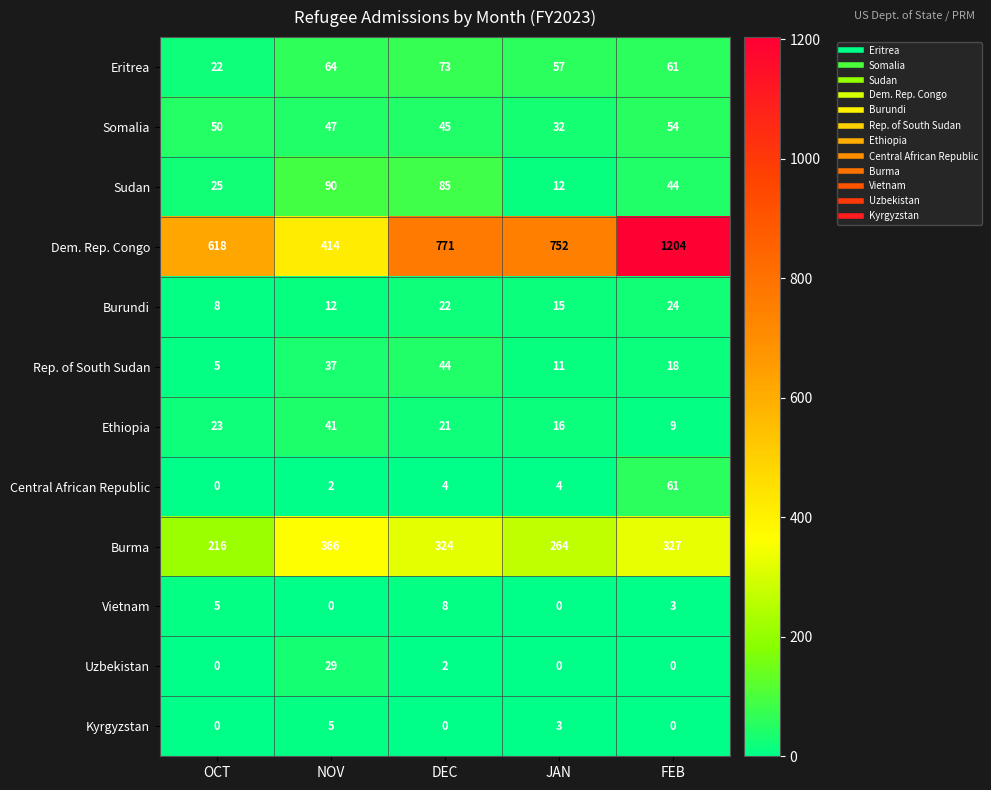

How many distinct data groups are displayed?

12